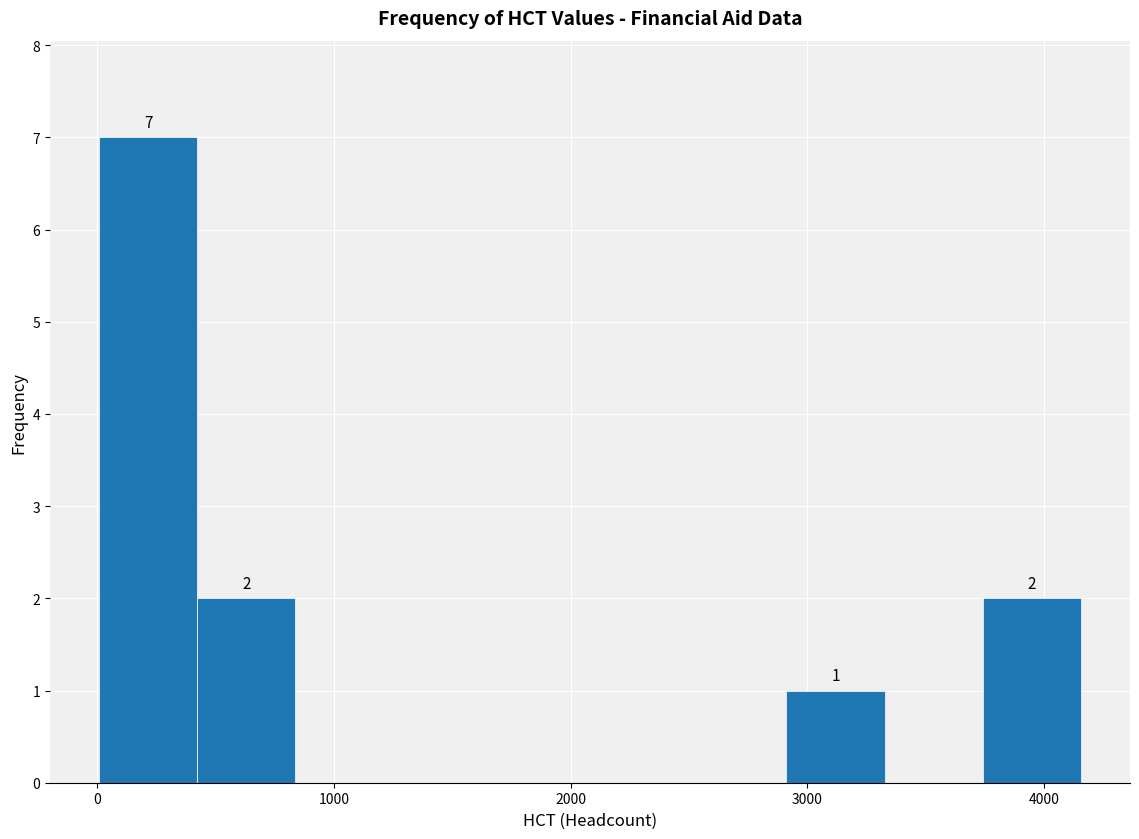

Over which range of the x-axis is the bar tallest?

0 to 400